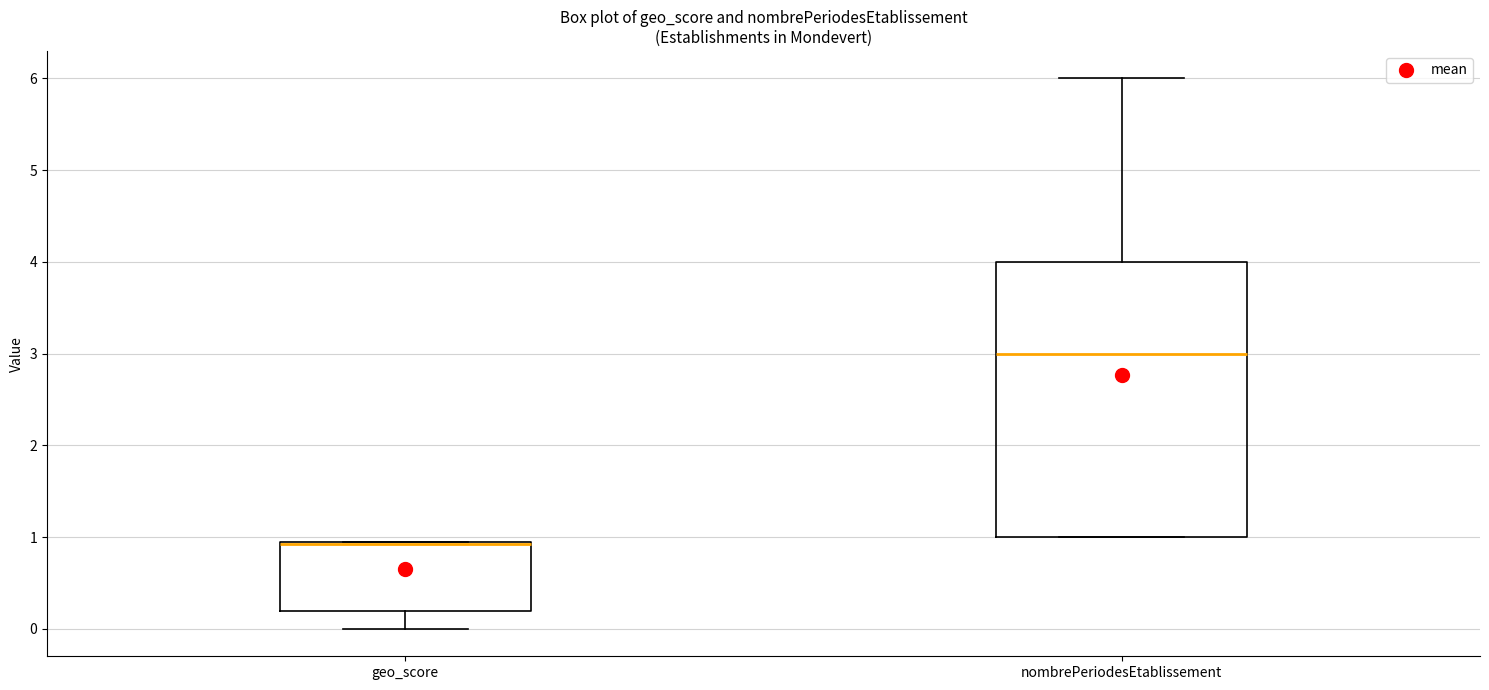

Which box has the highest median line?

nombrePeriodesEtablissement